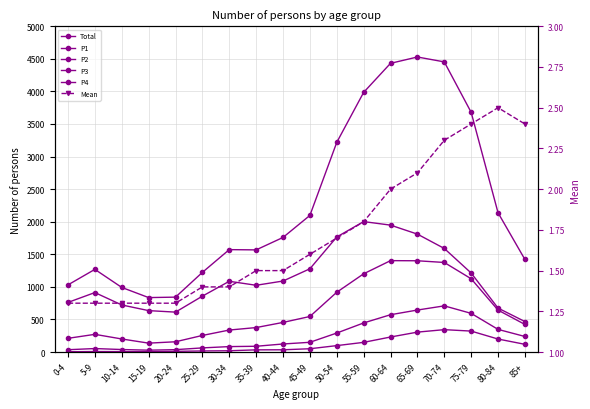

What is the total value across all series at 65-69?

8692.1